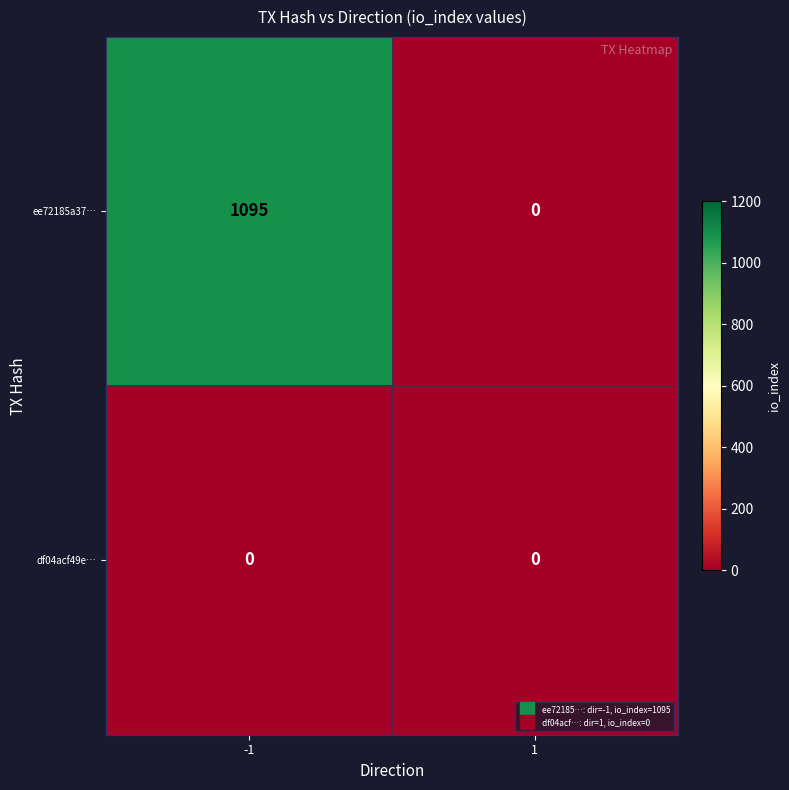

What is the approximate value of ee72185a37… at -1, to the nearest 100?

1100